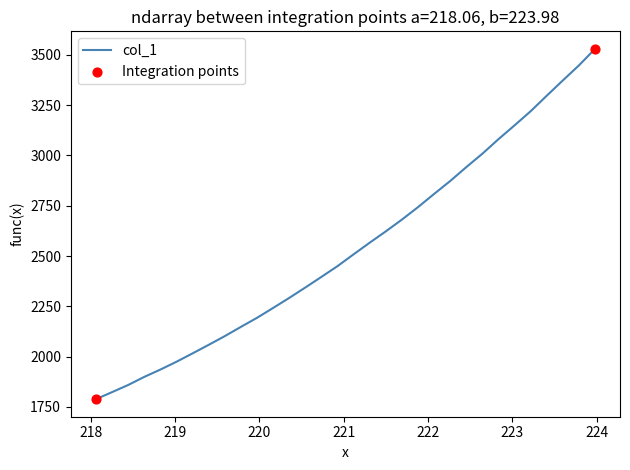

What is the minimum value shown in the chart?

1788.1